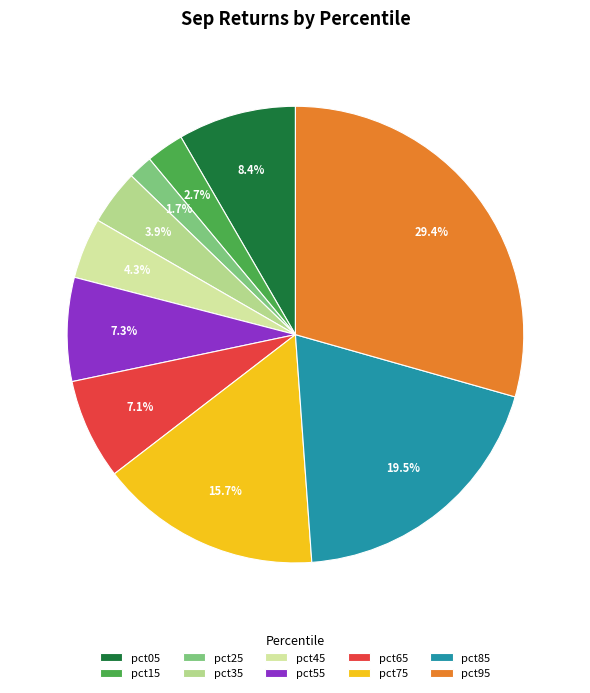

To the nearest percent, what percentage of the pie is pct75?

16%